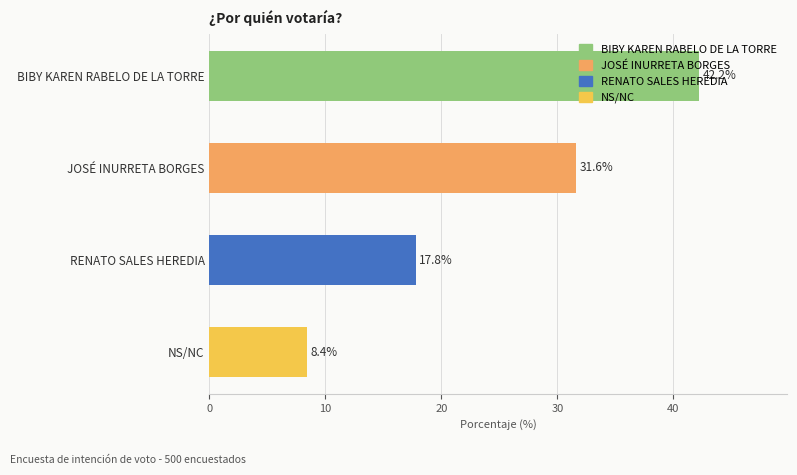

Does the chart contain stacked bars?

No